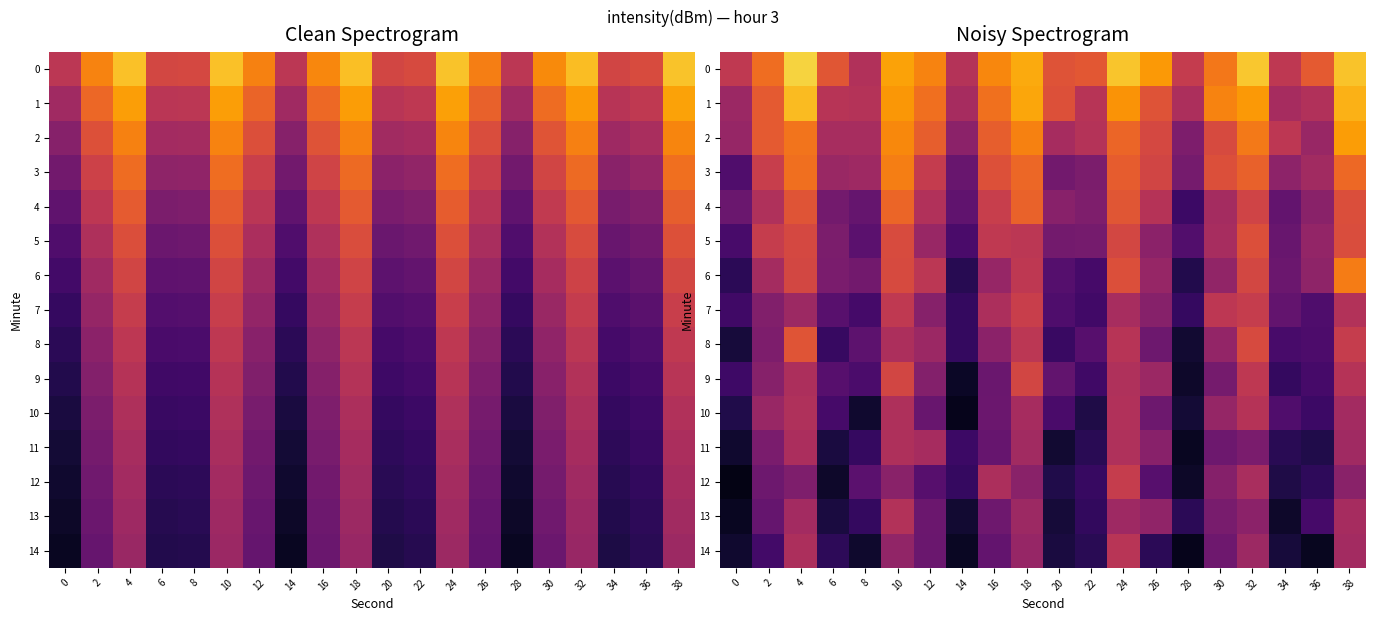

At 4, list the series in order from largest to smallest.

0, 1, 2, 3, 8, 4, 5, 6, 10, 9, 14, 11, 13, 7, 12